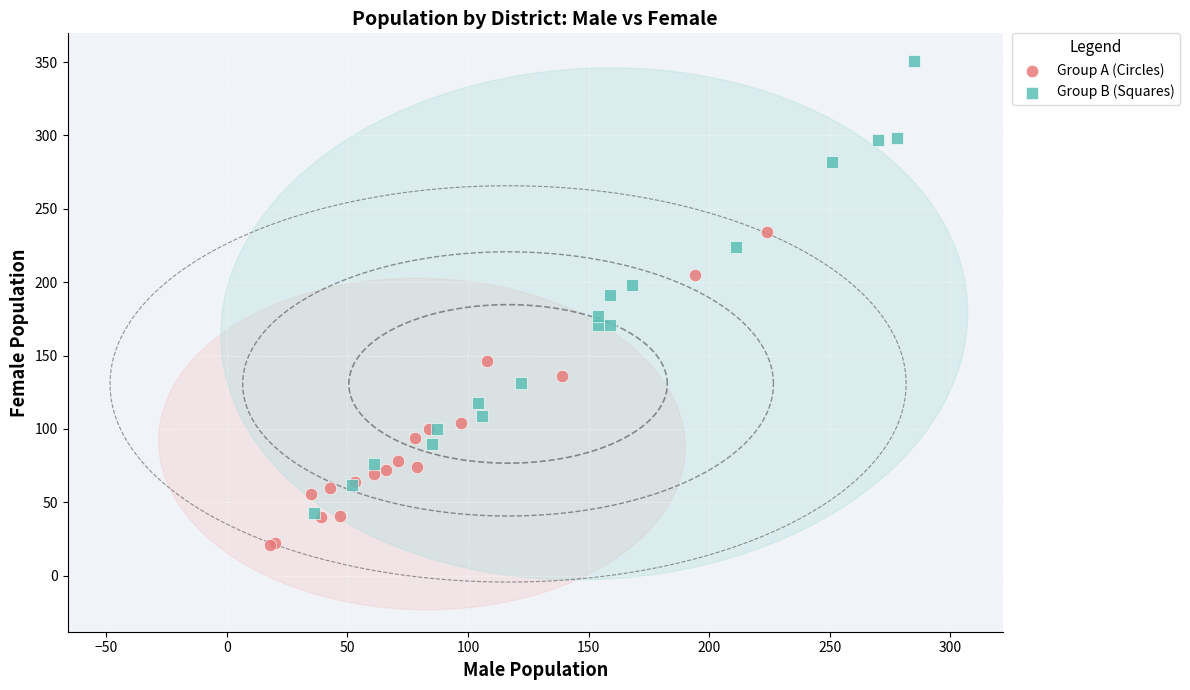

Which series has the largest Y range (max minus min)?

Group B (Squares)